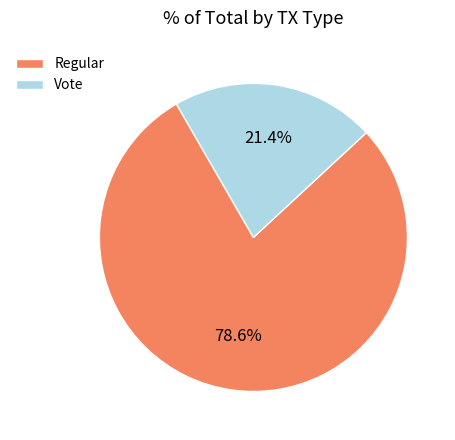

Count the number of slices in the pie.

2